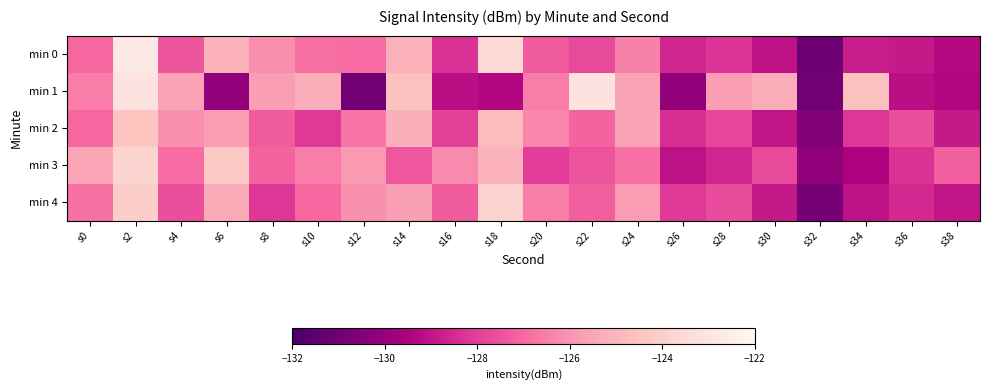

What is the maximum value shown in the chart?

-122.7